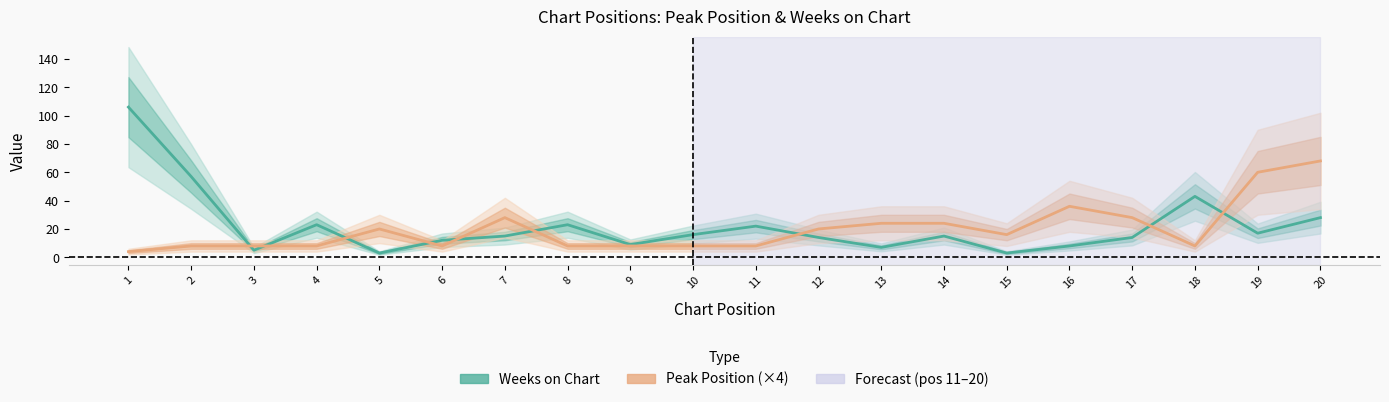

List the labels in order of Peak Position (×4) value, largest first.

20, 19, 16, 7, 17, 13, 14, 5, 12, 15, 2, 3, 4, 6, 8, 9, 10, 11, 18, 1